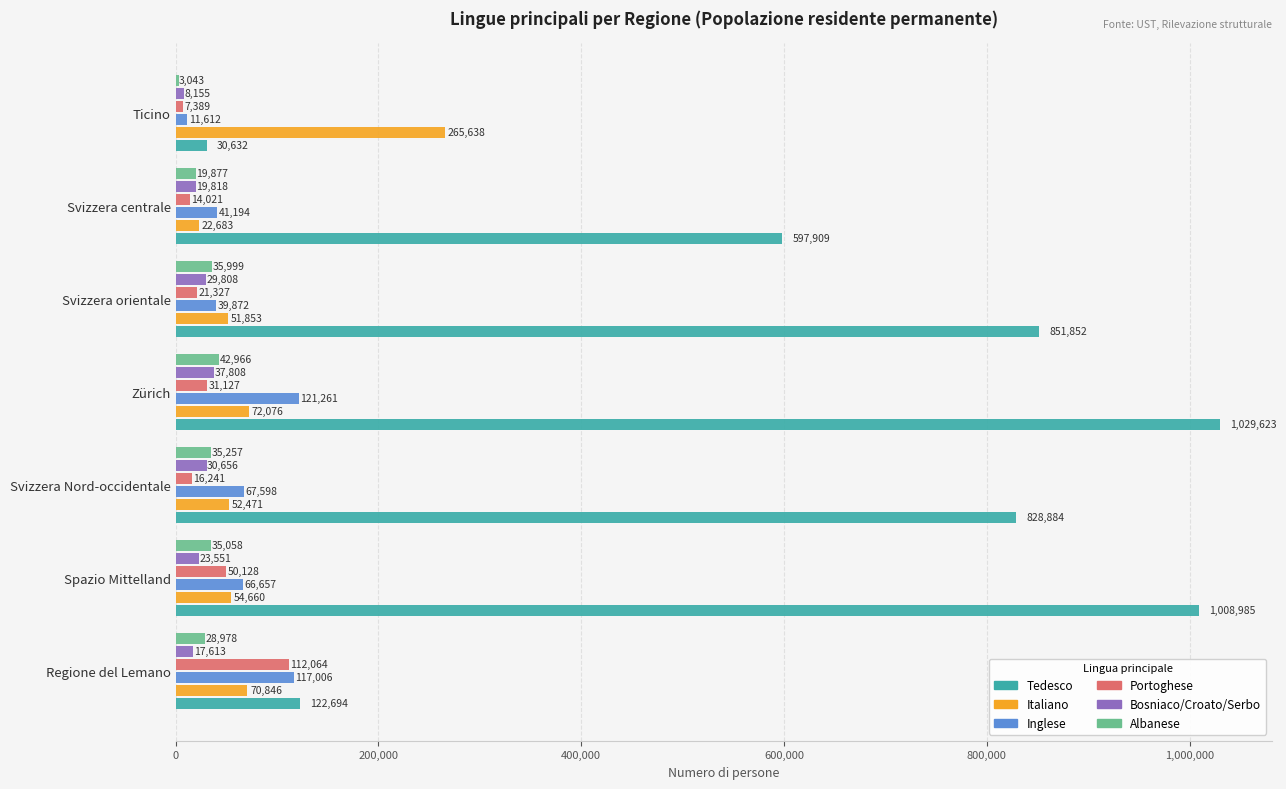

Count the number of data series in this chart.

6